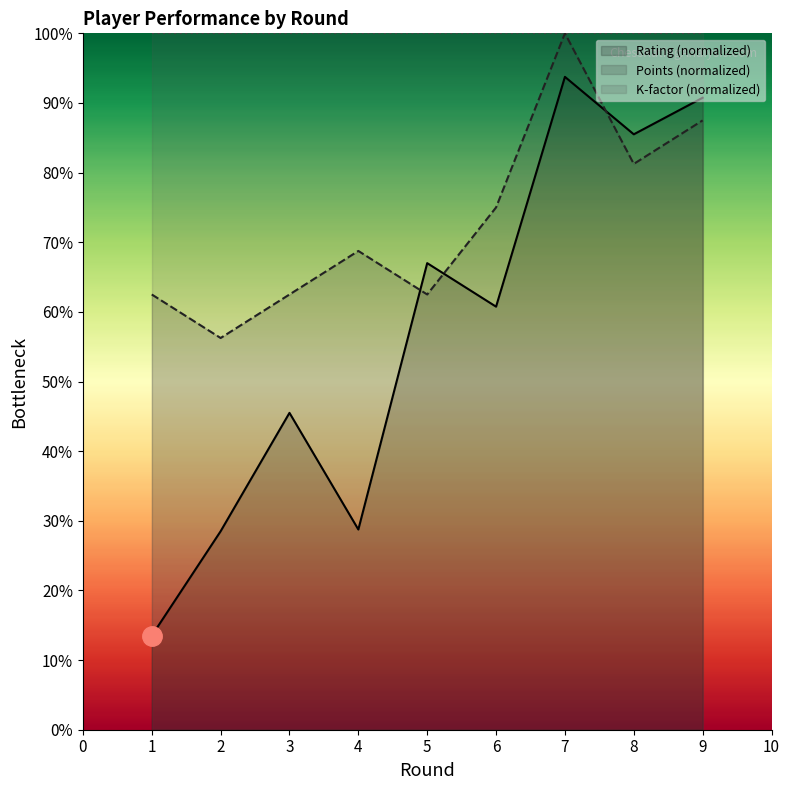

Which series ends up on top after the final intersection of Rating and Points?

Rating